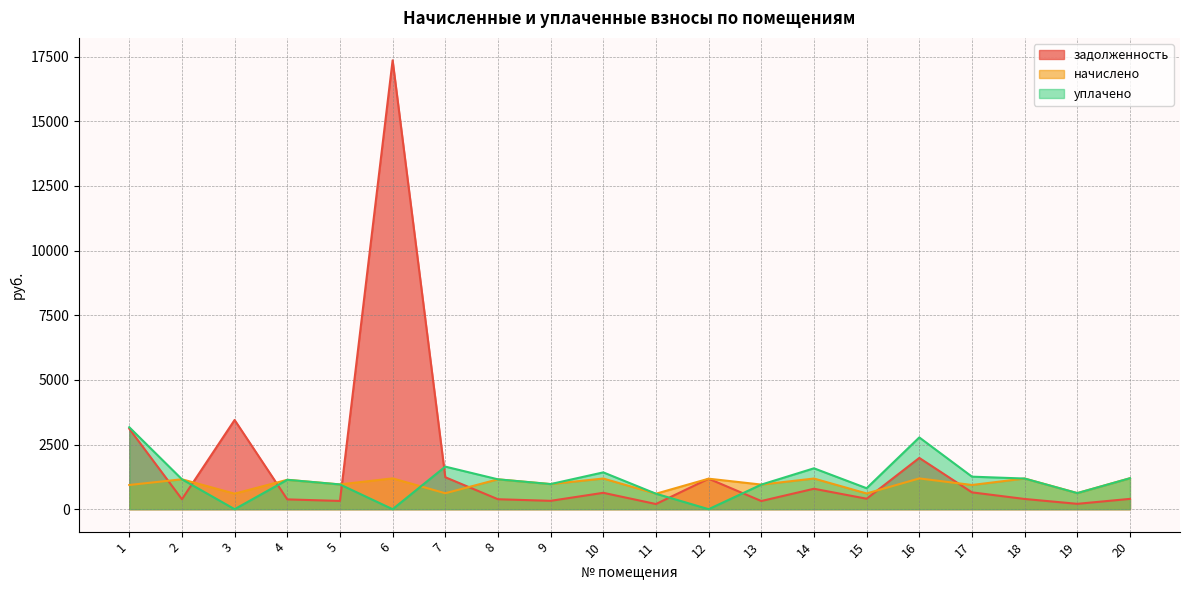

The уплачено series shows 565.7 at 10. True or false?

False